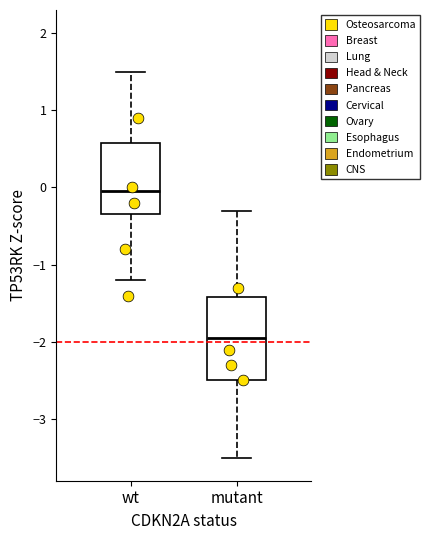

Reading left to right, read every box against the y-axis: the position of its median line, the range the box covers, and the ends of its whiskers. The values are not printed on the chart, so give them approximately, as read against the axis.

wt: median 0.0, box -0.3 to 0.6, whiskers -1.2 to 1.5
mutant: median -1.9, box -2.5 to -1.4, whiskers -3.5 to -0.3